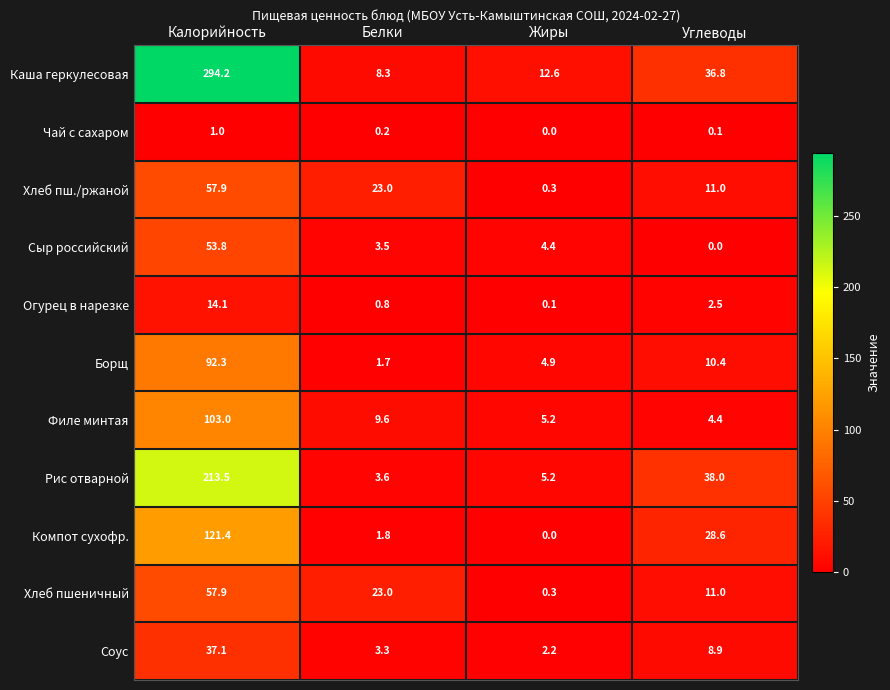

Rank the categories by Каша геркулесовая value from lowest to highest.

Белки, Жиры, Углеводы, Калорийность